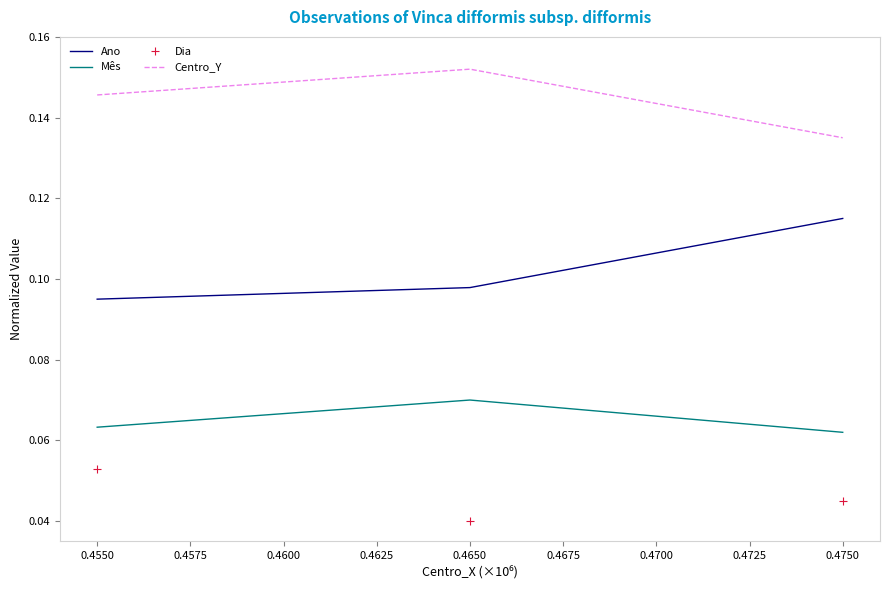

At which label does Mês reach its peak?

0.4650